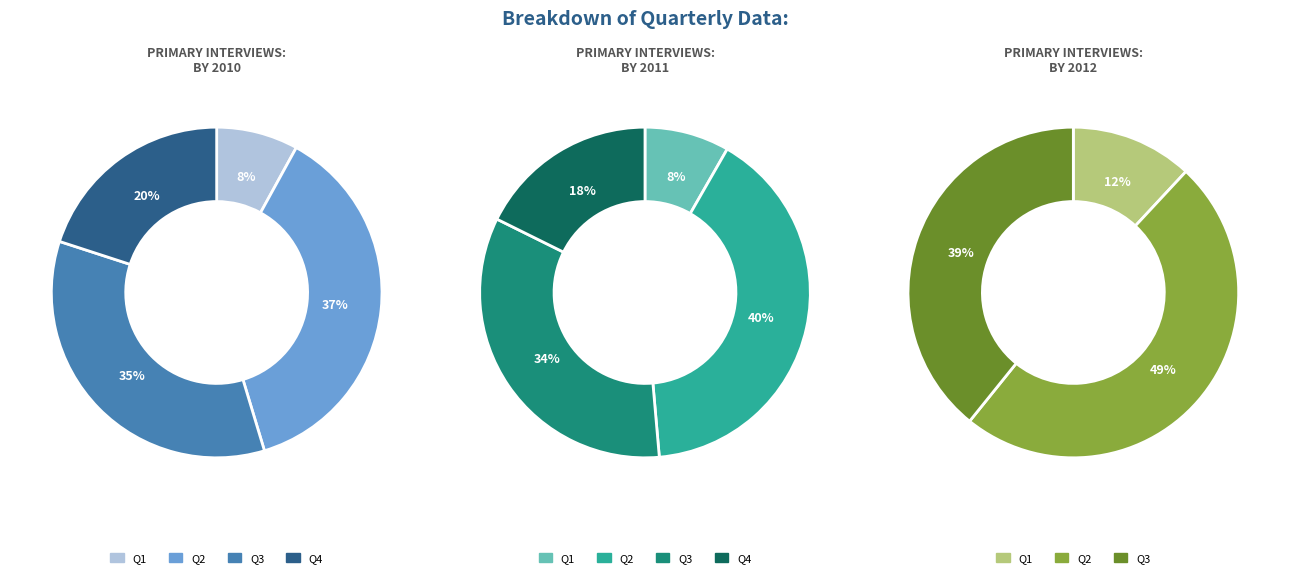

To the nearest percent, what is the difference between the largest and smallest slice percentages?

29%